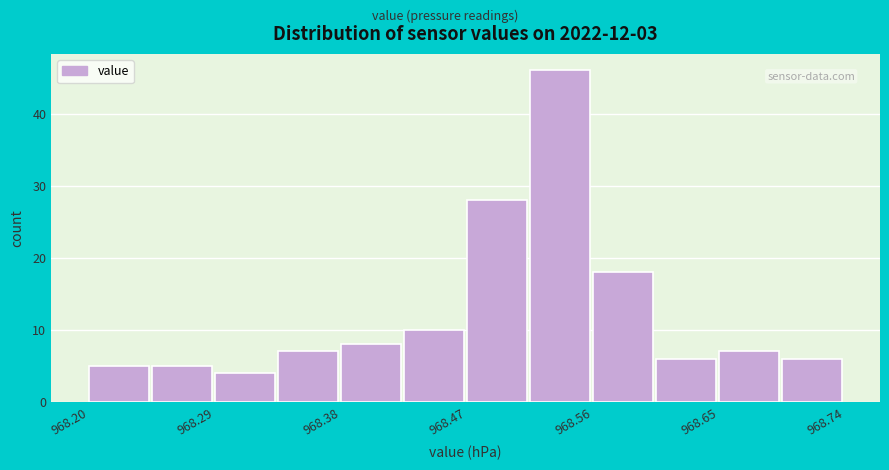

Reading left to right, list every bar in this chart as the range it spans on the x-axis followed by its height. Neither the bar edges nor the heights are printed on the chart, so give them approximately, as read against the axes.

968.200 to 968.245: 5
968.245 to 968.290: 5
968.290 to 968.335: 4
968.335 to 968.380: 7
968.380 to 968.425: 8
968.425 to 968.470: 10
968.470 to 968.515: 28
968.515 to 968.560: 46
968.560 to 968.605: 18
968.605 to 968.650: 6
968.650 to 968.695: 7
968.695 to 968.740: 6